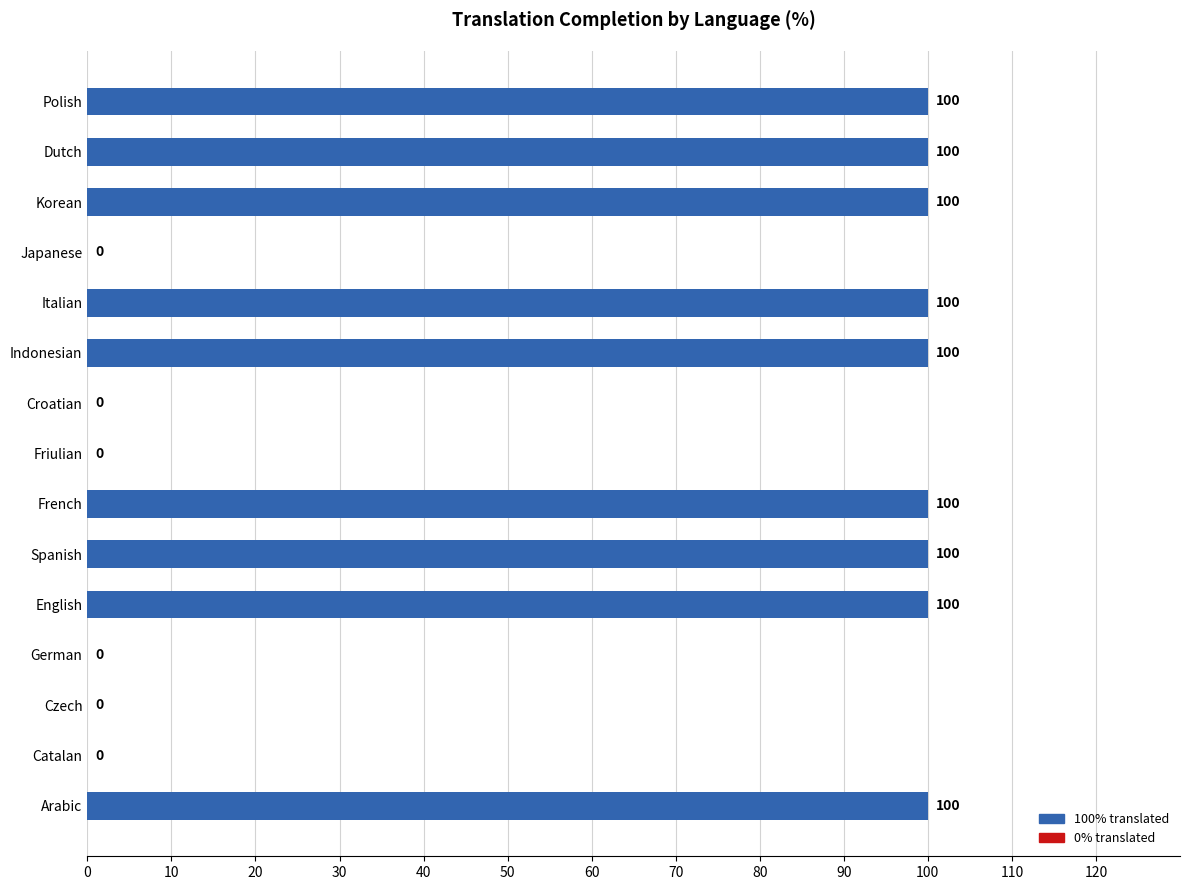

What is the sum of the values at Friulian and French?

100